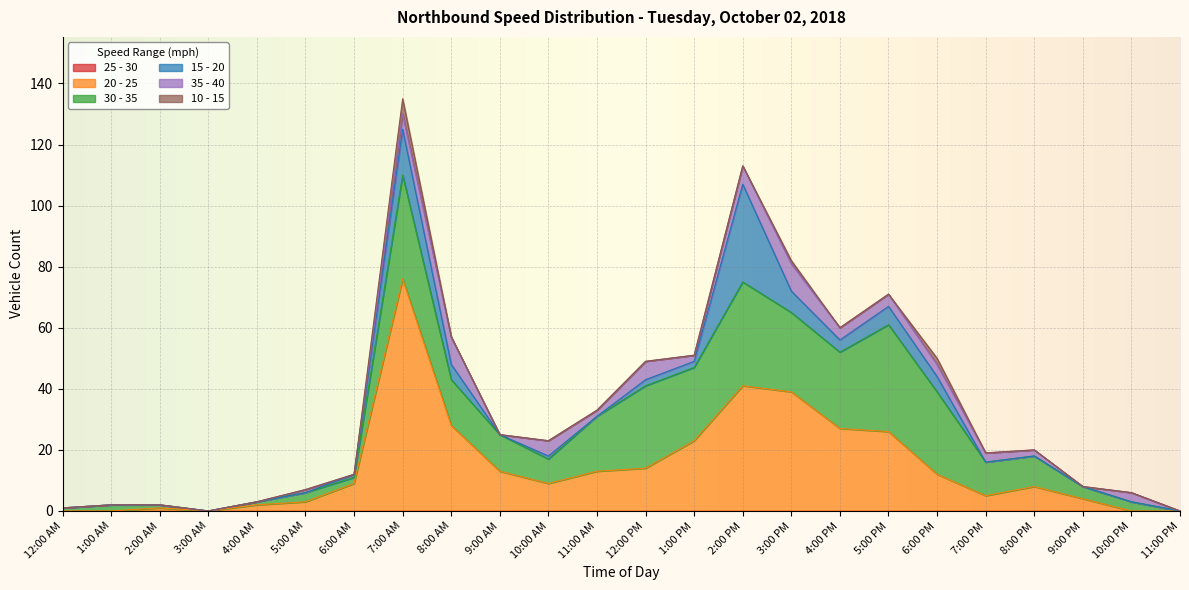

What is the value of the 30 - 35 point at the 14th from the left?

24